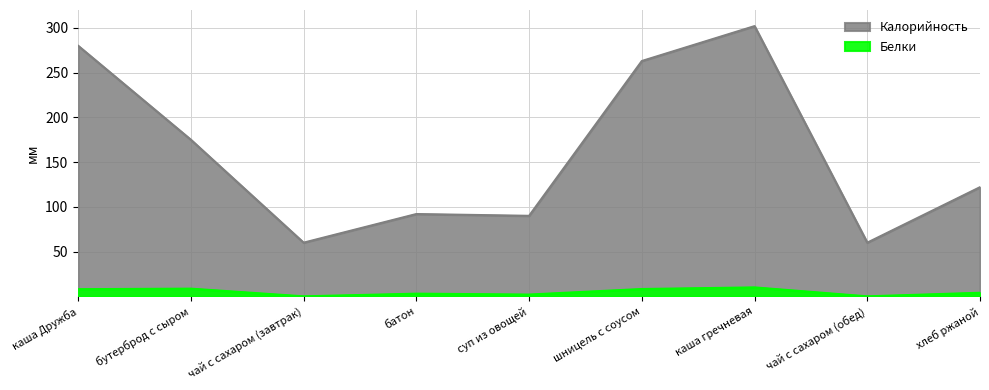

At which category is the sum across all series the highest?

каша гречневая